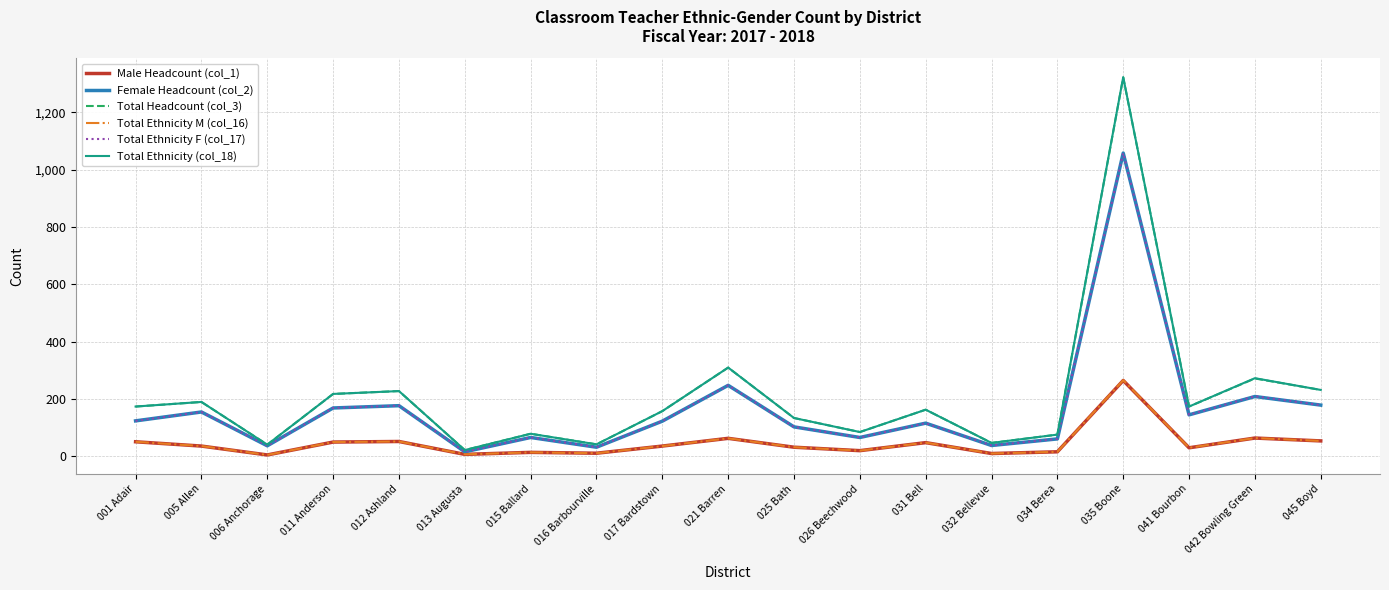

At which label is Total Ethnicity F (col_17) closest to 536?

021 Barren